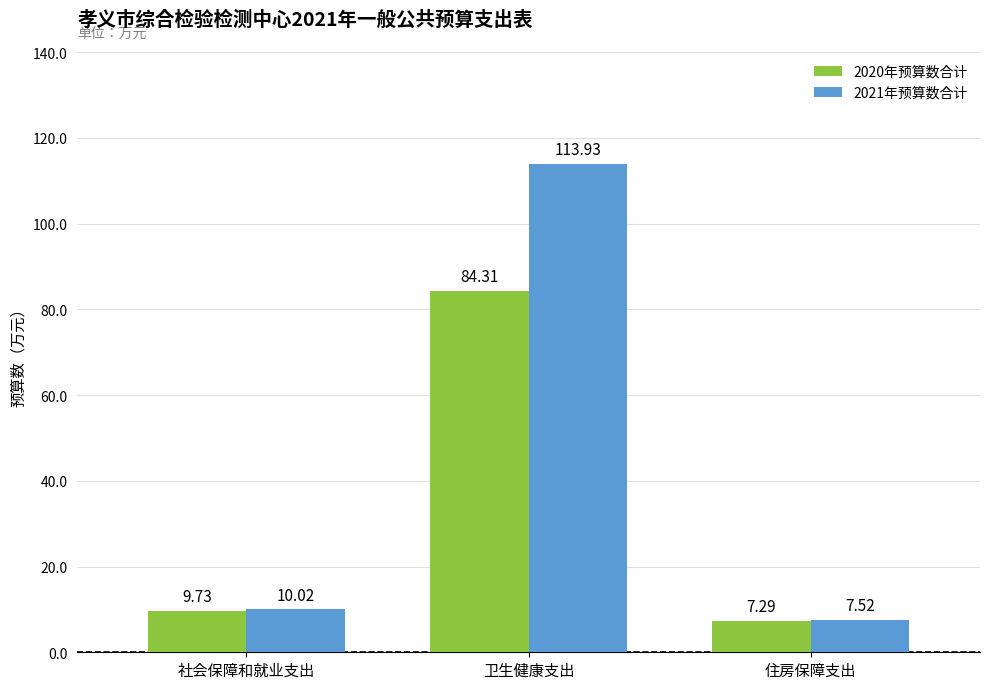

Reading left to right, transcribe all the data shown in this chart.

2020年预算数合计: 9.7	84.3	7.3
2021年预算数合计: 10.0	113.9	7.5